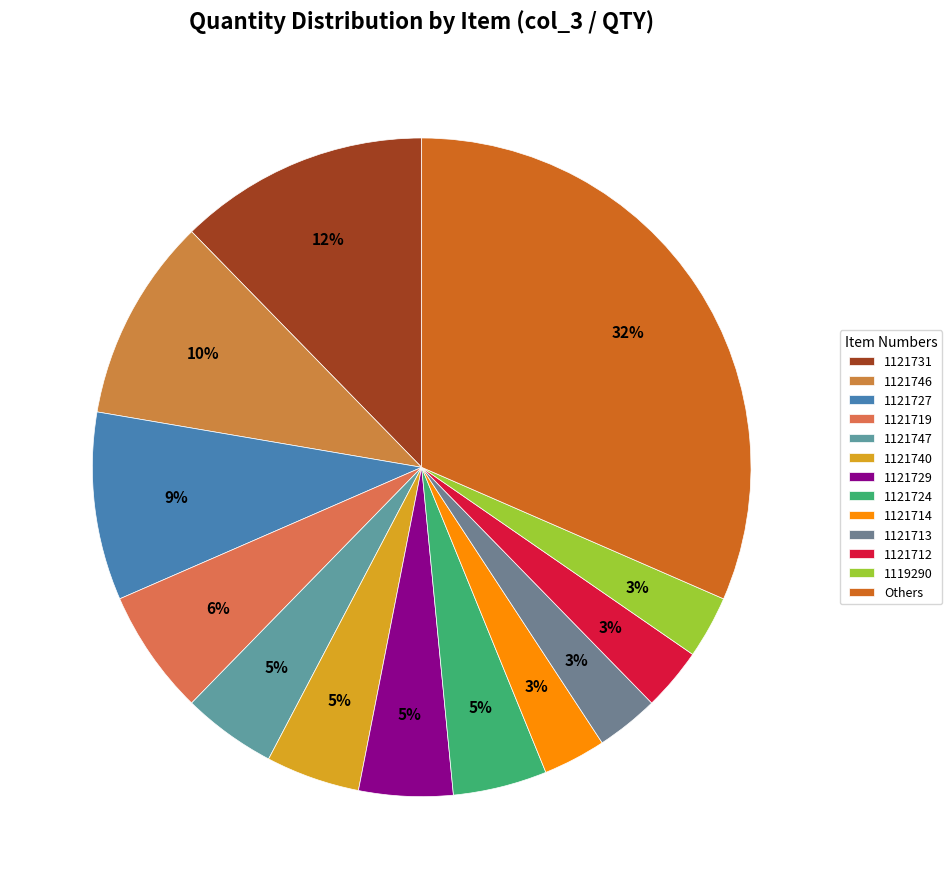

How many segments does this pie chart have?

13